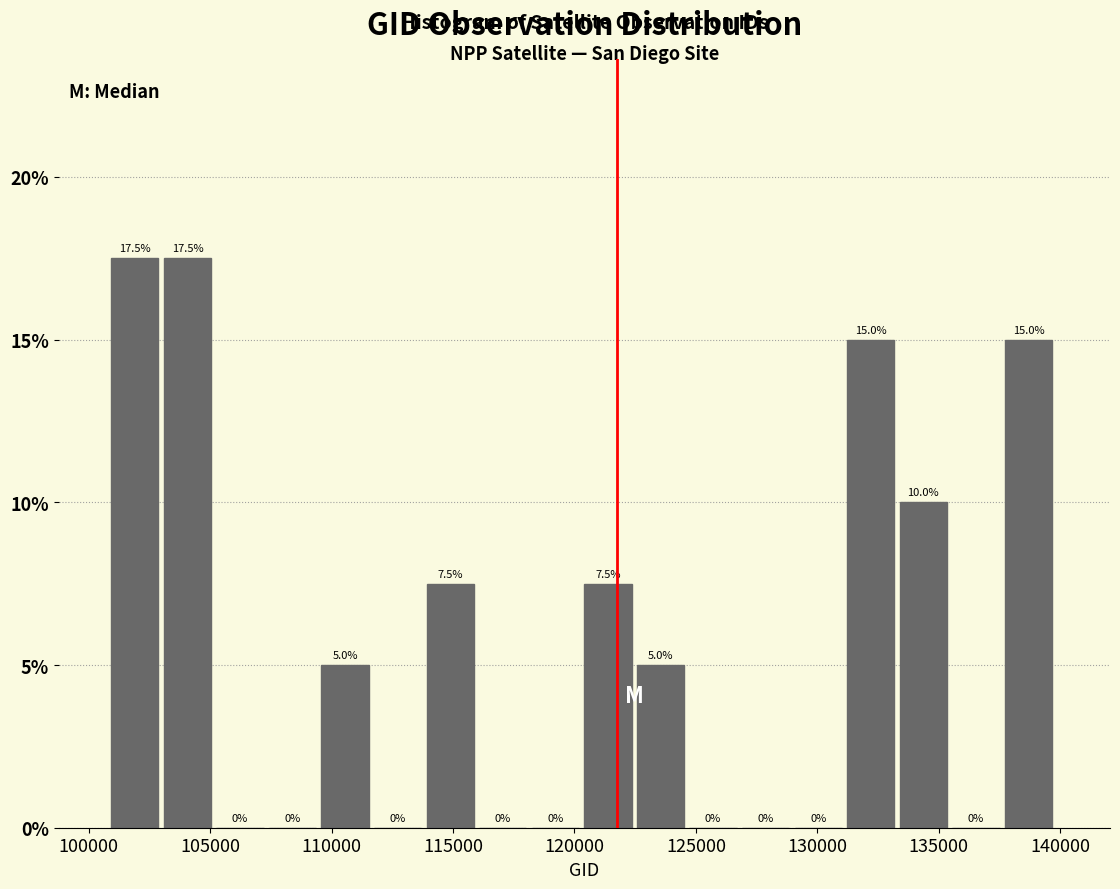

How tall is the bar that spans 131000 to 133500 on the x-axis? The bar edges are not printed on the chart, so give them approximately, as read against the axis.

15.0